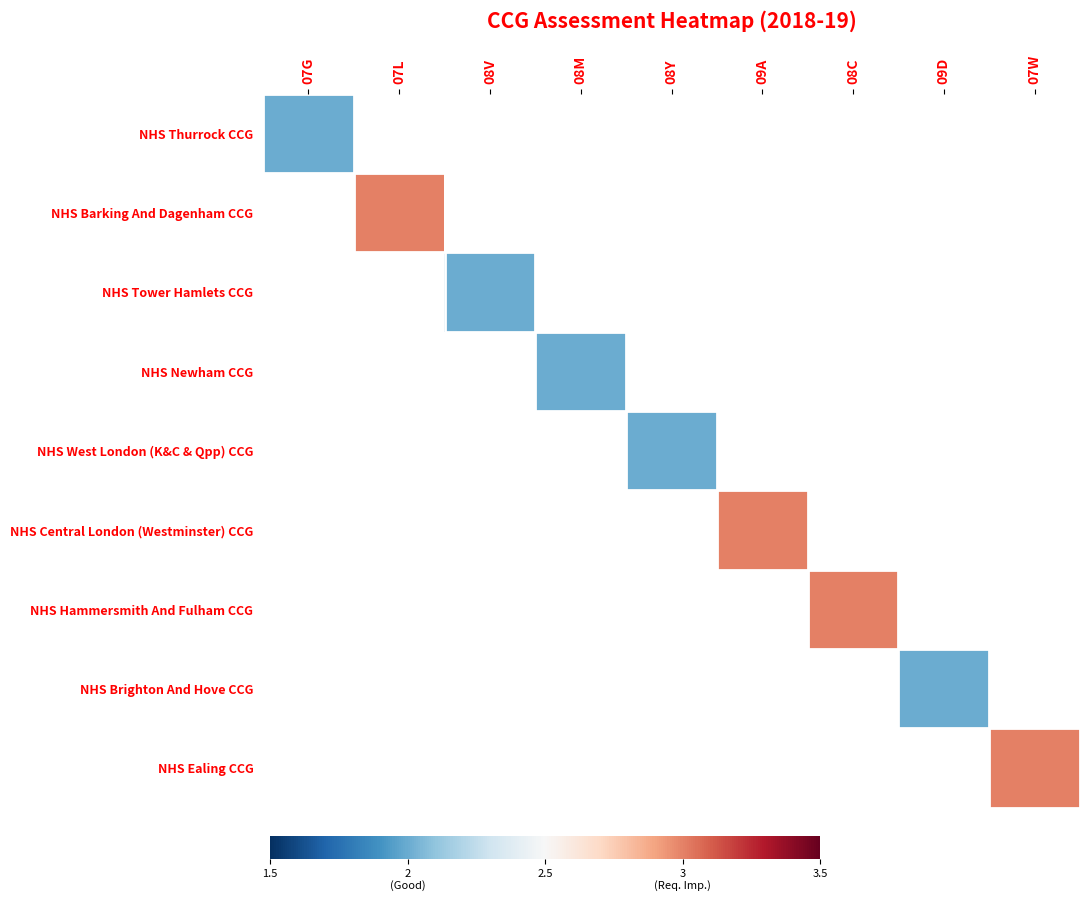

How many positive values does the NHS Thurrock CCG series have?

1